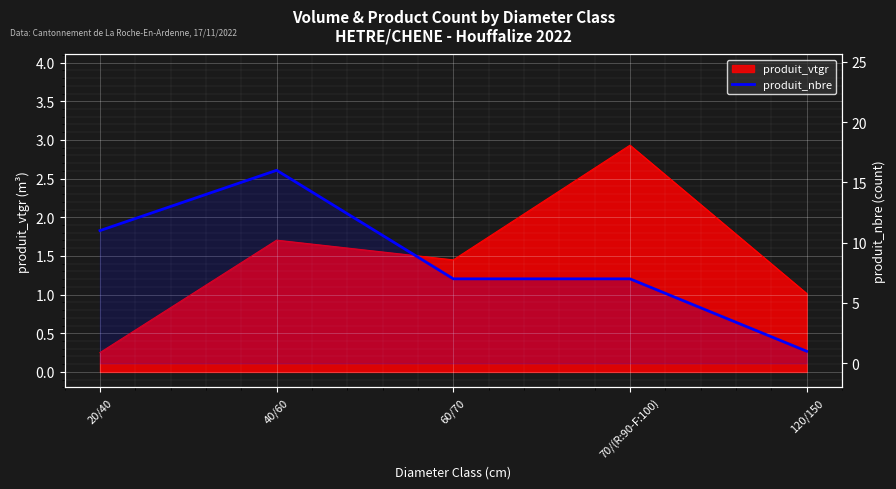

Reading left to right, extract all data points from this chart.

11	16	7	7	1